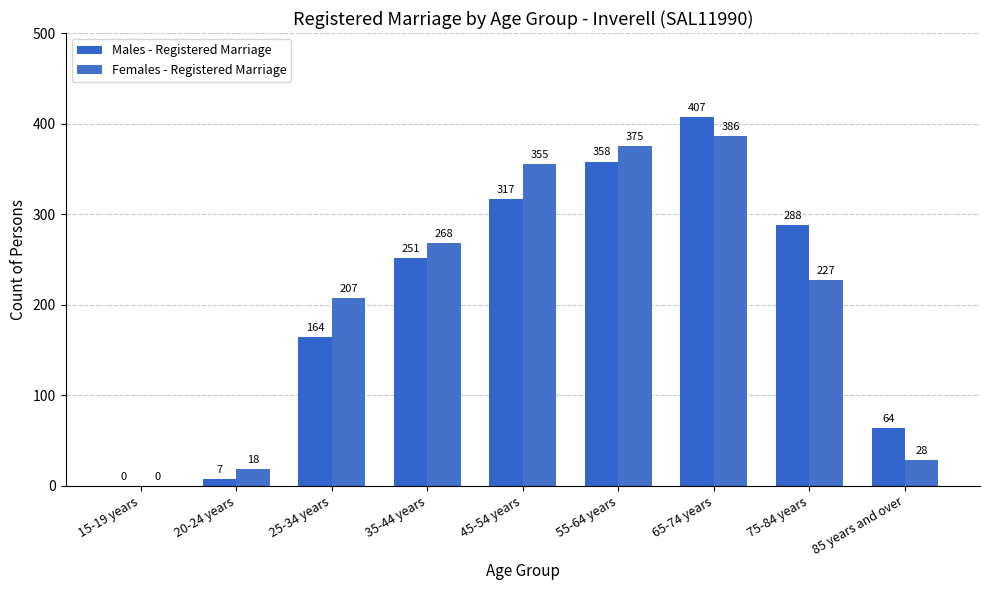

What are all the series names shown in the legend?

Males - Registered Marriage, Females - Registered Marriage